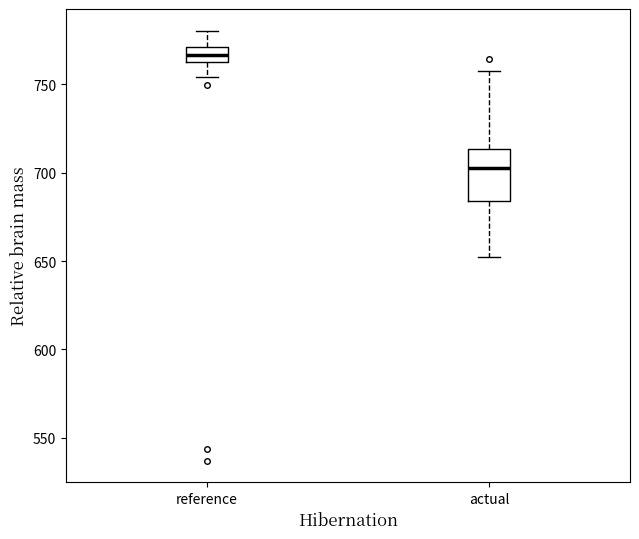

Which box is the tallest, from its lower edge to its upper edge?

actual